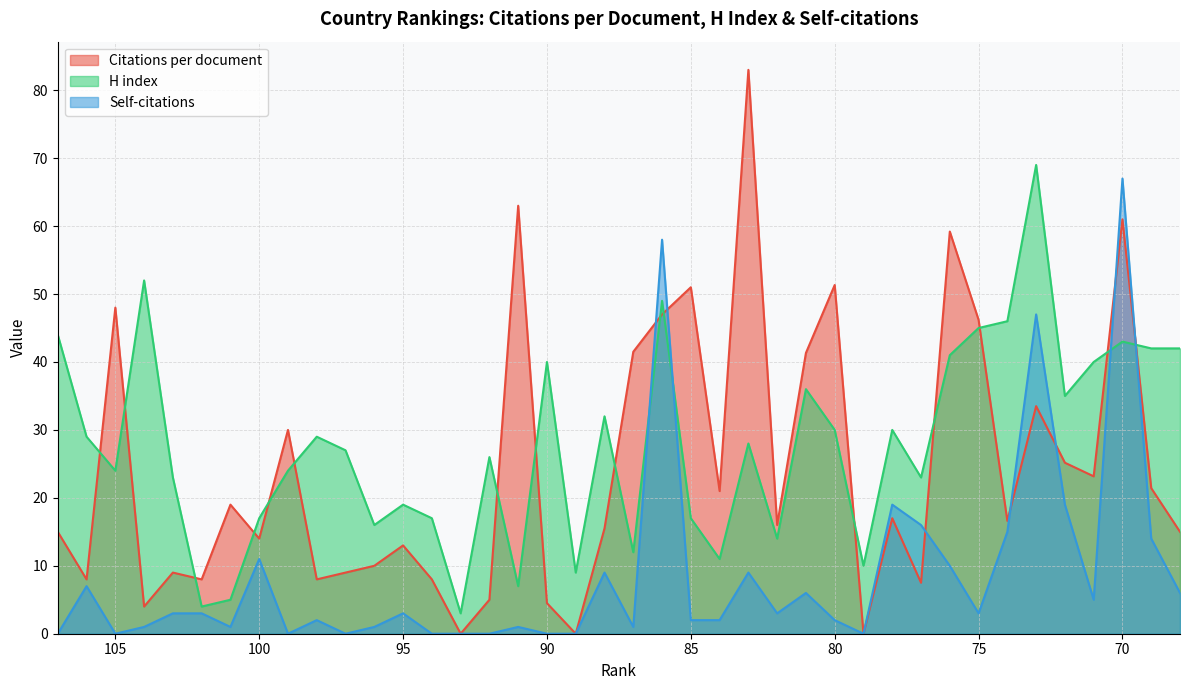

List the labels in order of Citations per document value, largest first.

83, 91, 70, 76, 80, 85, 105, 86, 75, 87, 81, 73, 99, 72, 71, 69, 84, 101, 78, 74, 82, 88, 107, 68, 100, 95, 96, 103, 97, 106, 102, 98, 94, 77, 92, 90, 104, 93, 89, 79